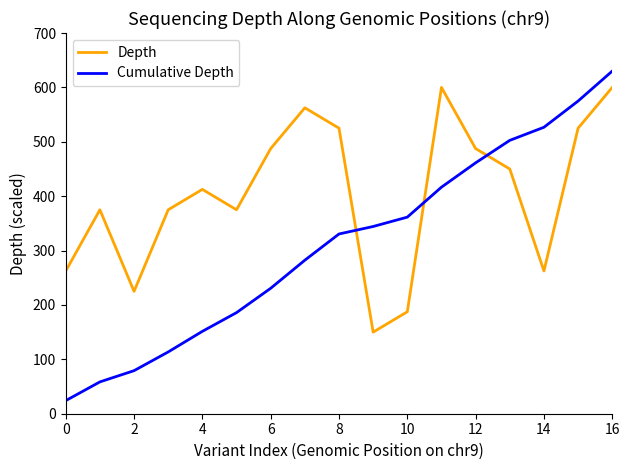

How many intersections are there between Depth and Cumulative Depth?

3